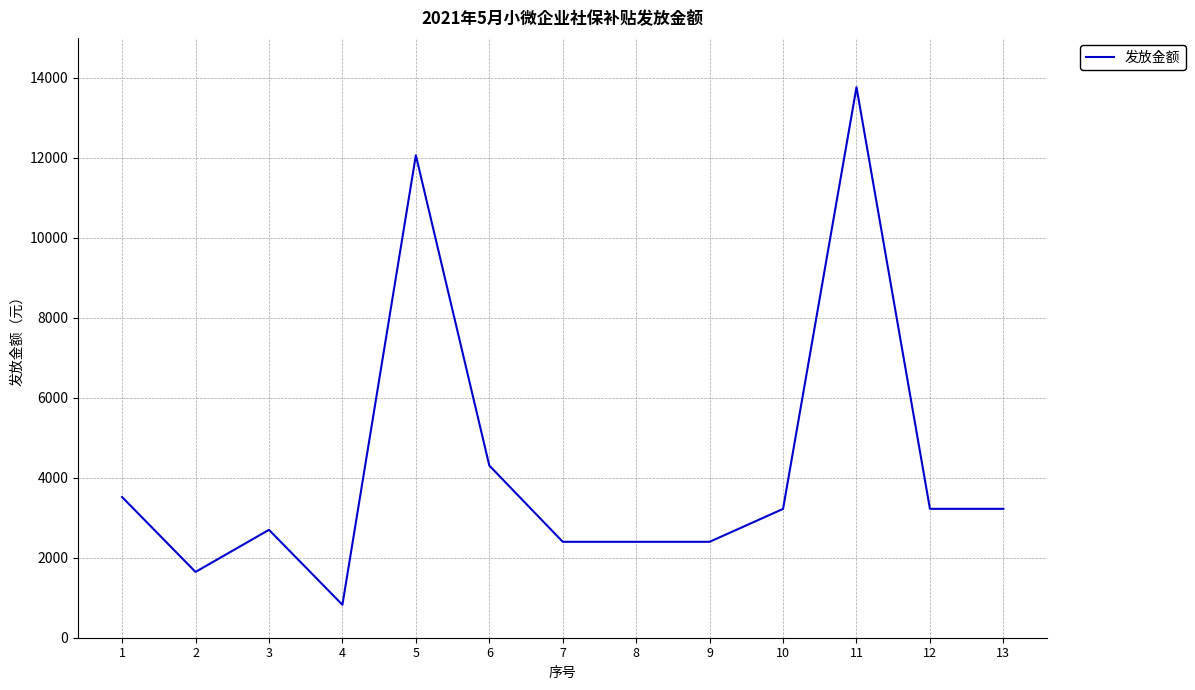

What is the change in value from 9 to 12?

+824.5